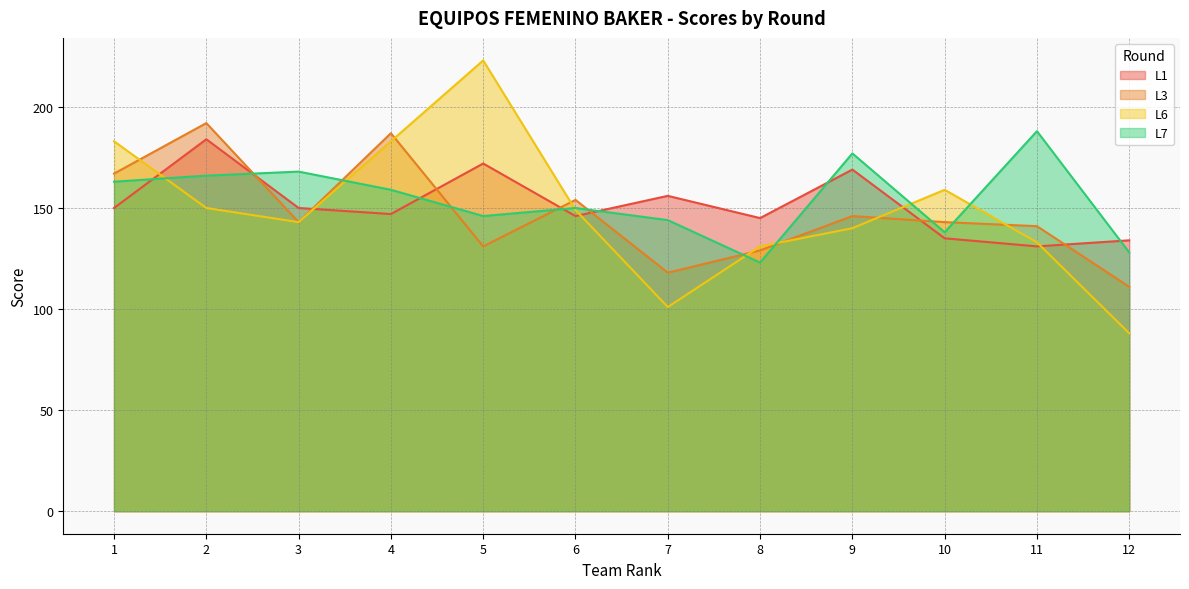

What is the difference between the L3 values at 11 and 5?

10